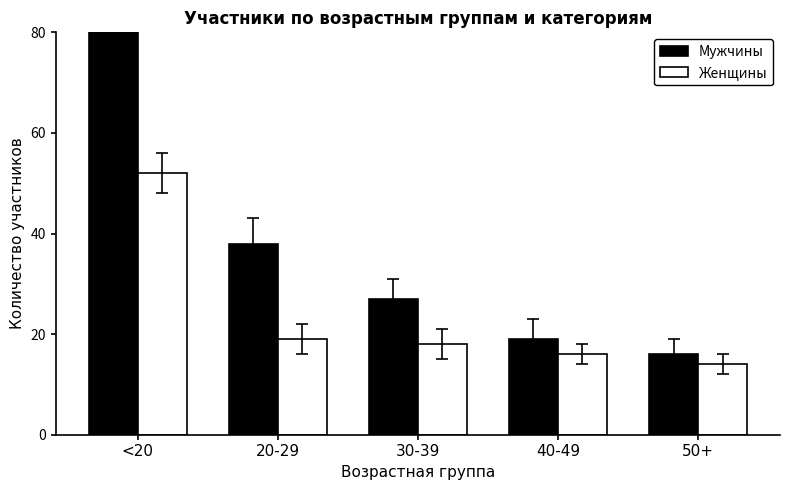

Which series has the largest total across all categories?

Мужчины